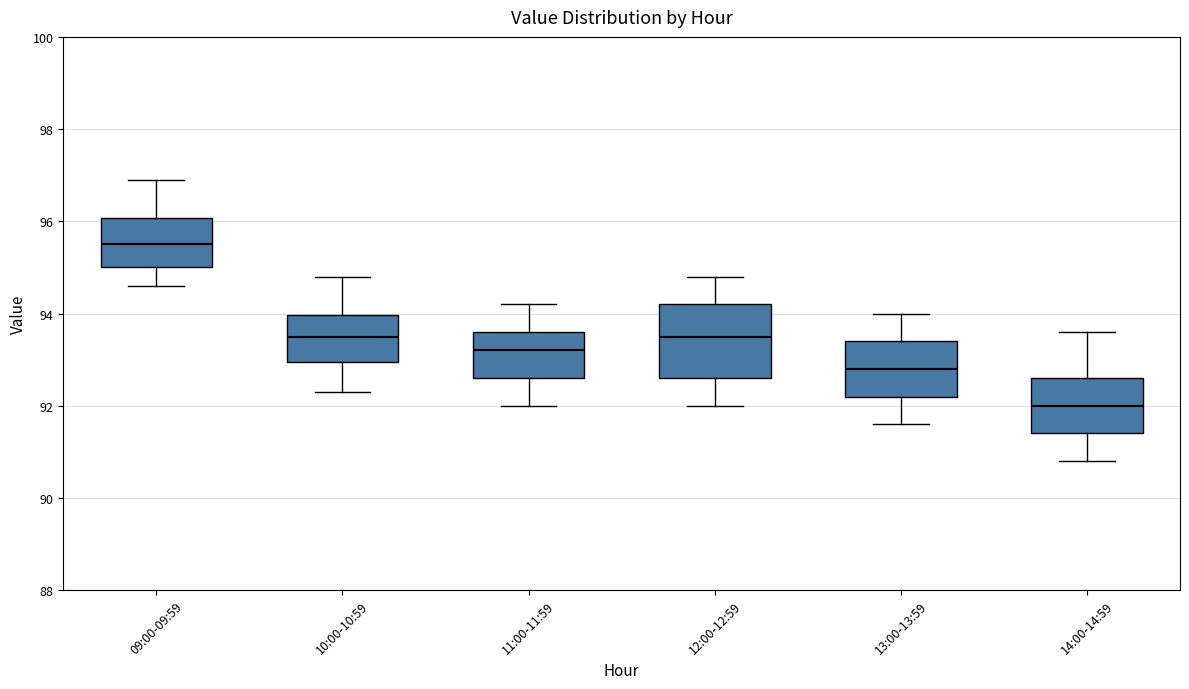

Where is the upper edge of the box for 12:00-12:59 on the y-axis? The values are not printed on the chart, so give them approximately, as read against the axis.

94.2